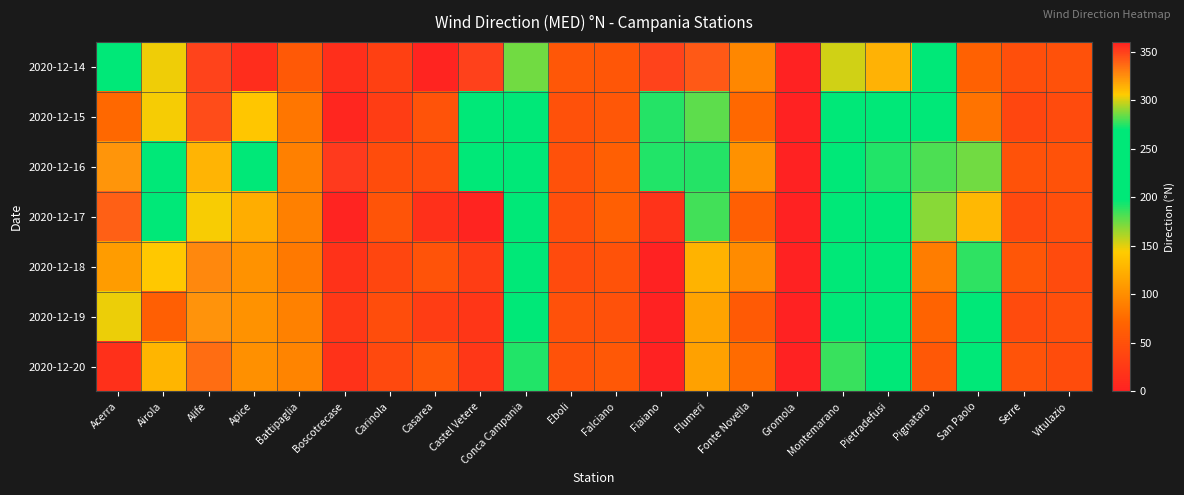

At how many categories does at least one series exceed 343?

4